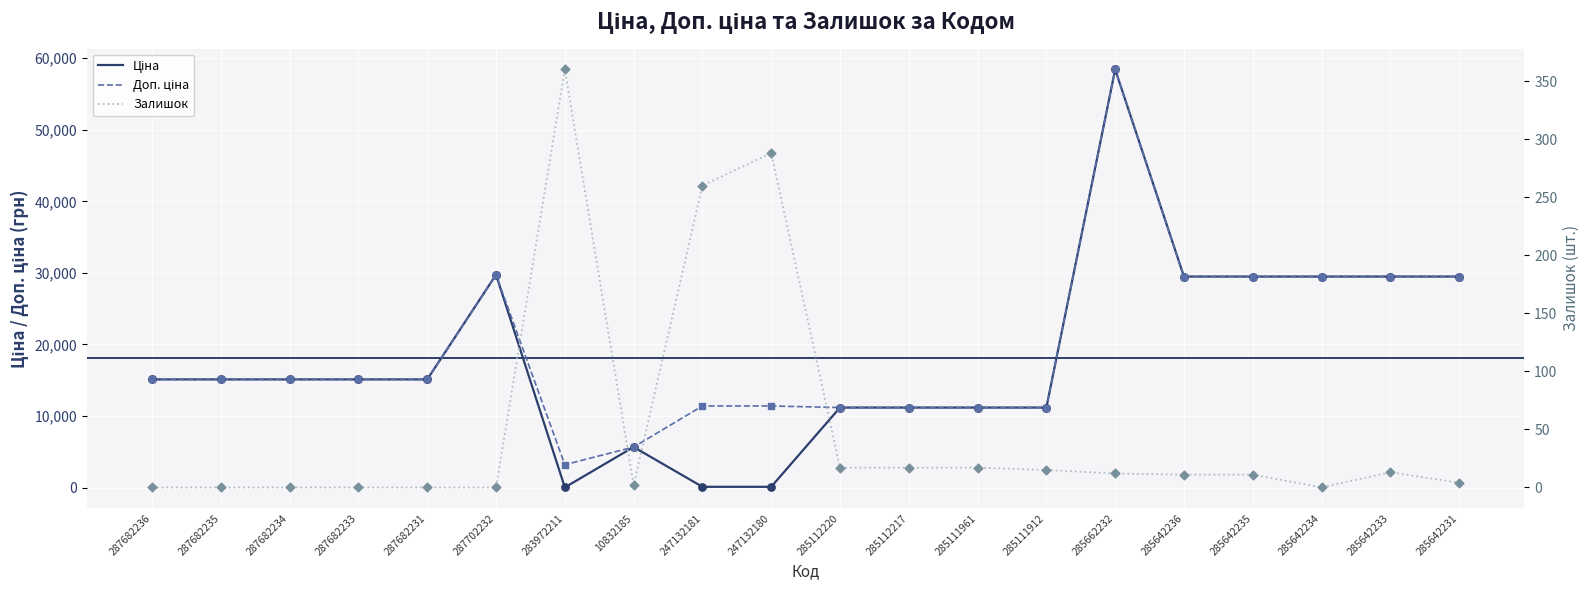

Which series reaches the minimum Y coordinate?

Залишок